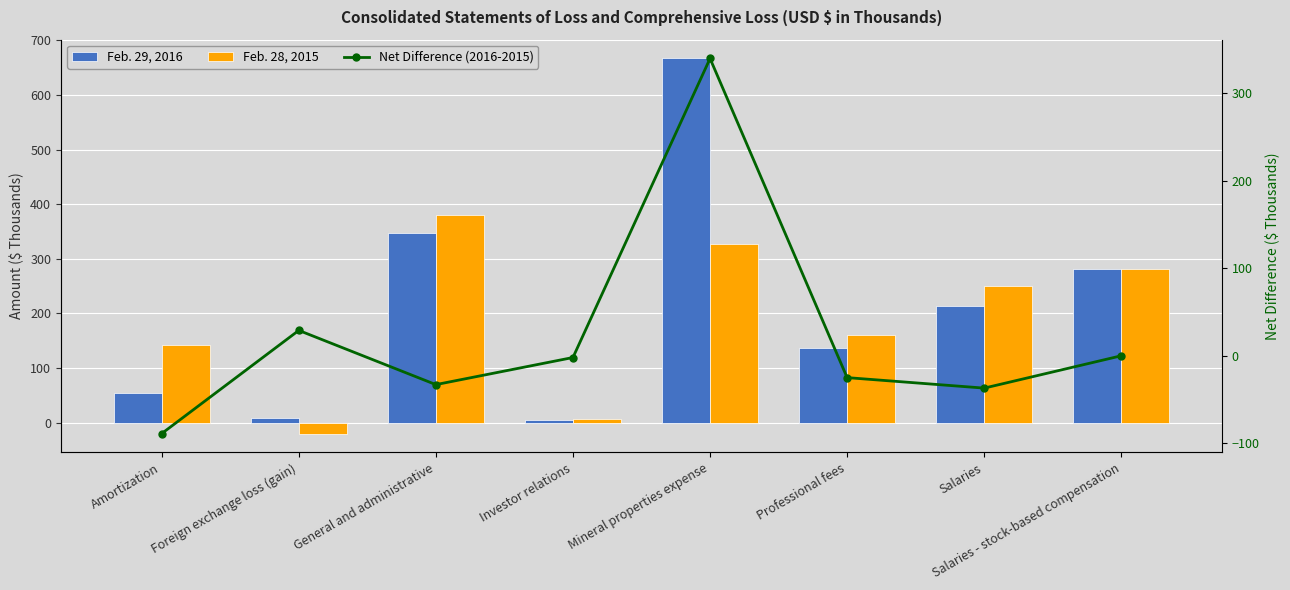

Reading right to left, transcribe all the data shown in this chart.

Feb. 29, 2016: 282	213	136	667	4	348	9	54
Feb. 28, 2015: 282	250	161	327	6	381	-20	143
Net Difference (2016-2015): 0	-37	-25	340	-2	-33	29	-89